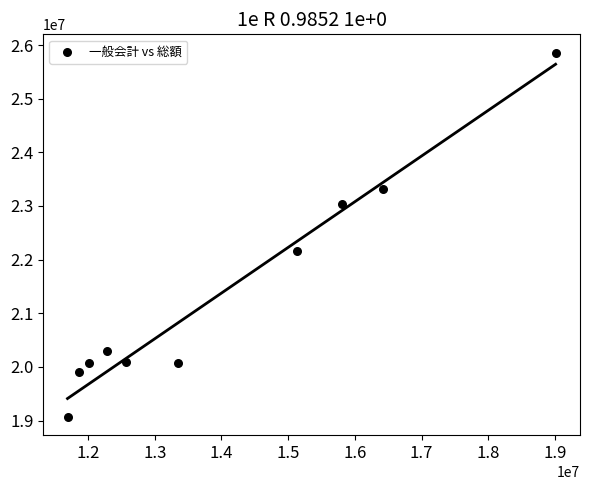

What is the average Y value?

21388661